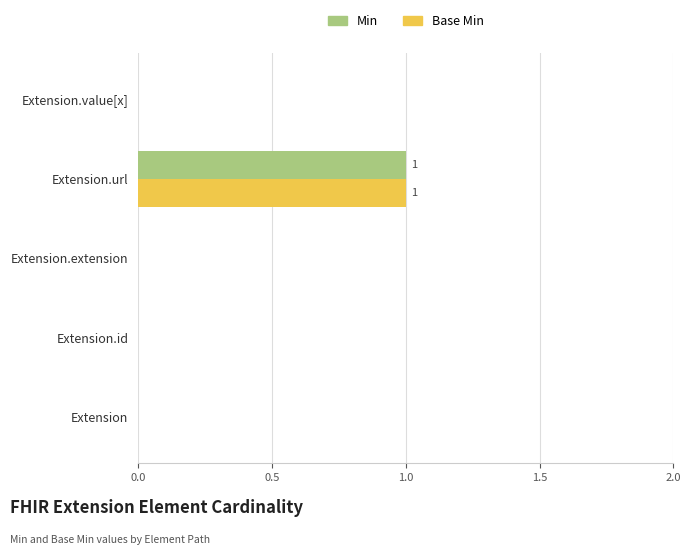

The value of Min at Extension.extension is 0. True or false?

True